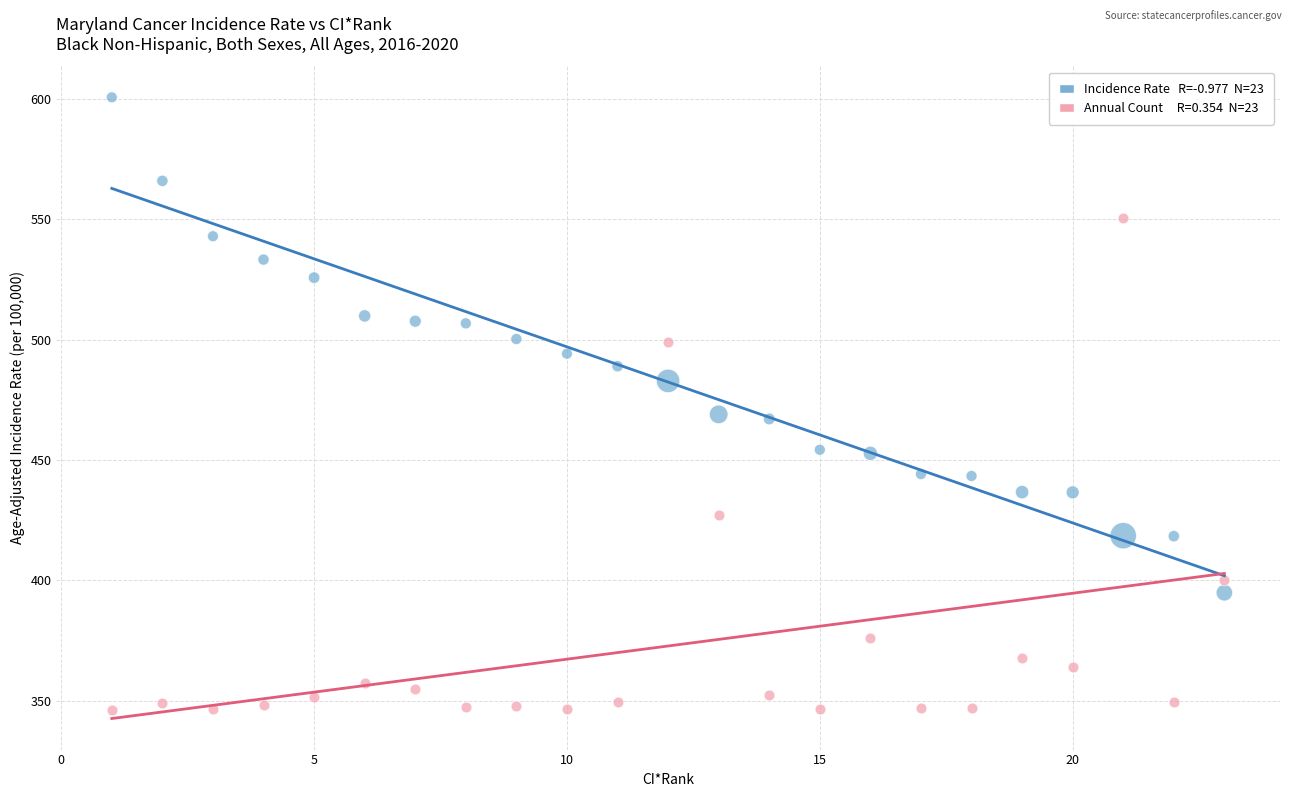

Across all data points, what is the range of Y values (max minus min)?

254.4